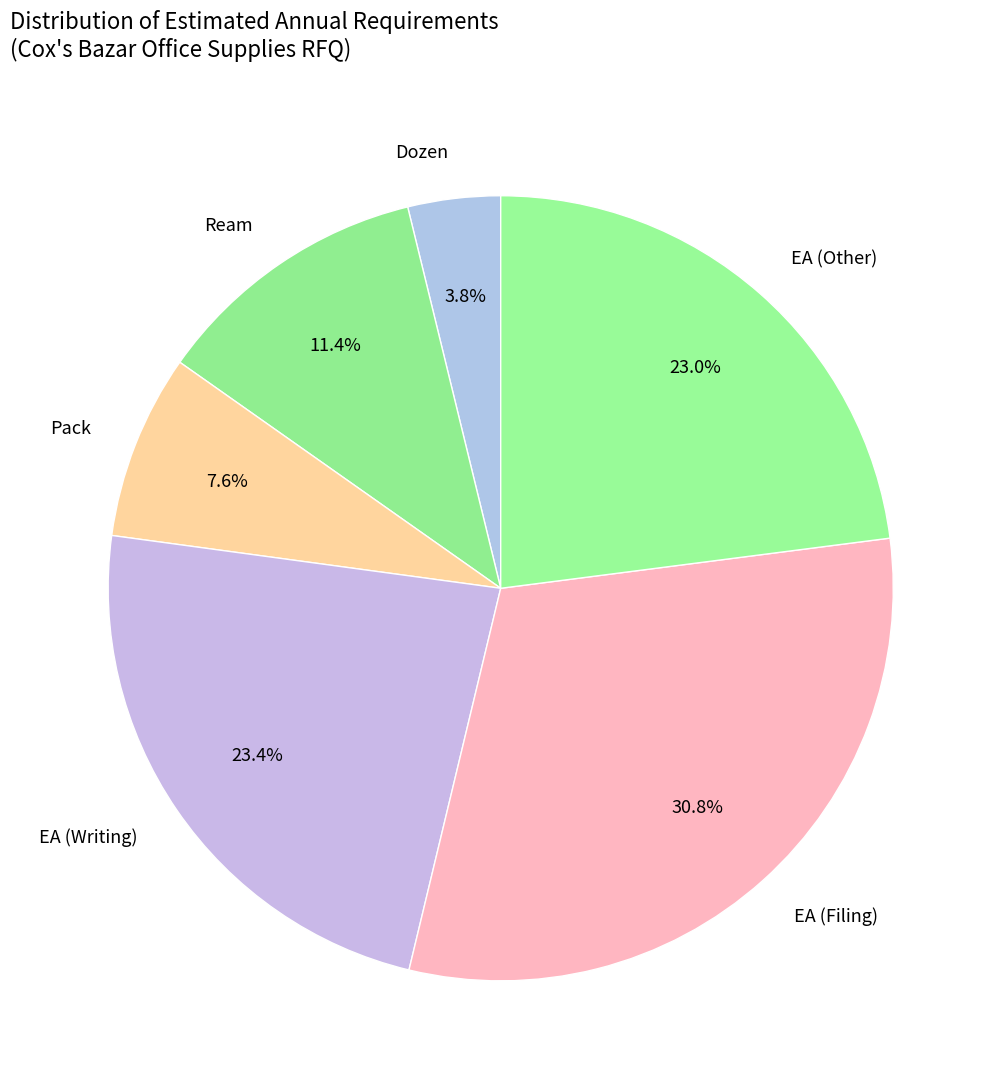

Which category has the biggest portion of the pie?

EA (Filing)